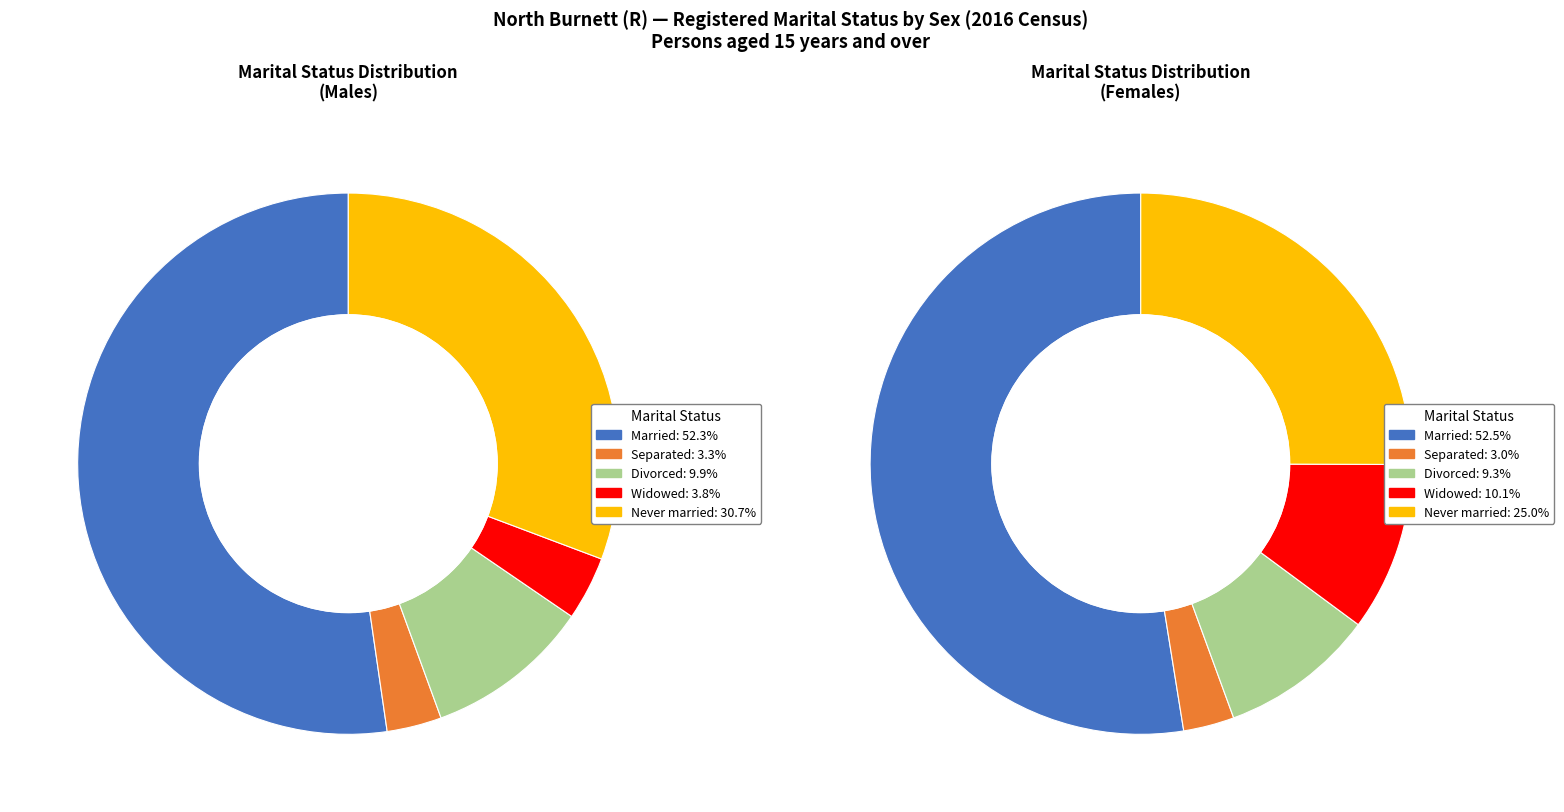

Is it true that 4 is 11% of the pie?

False